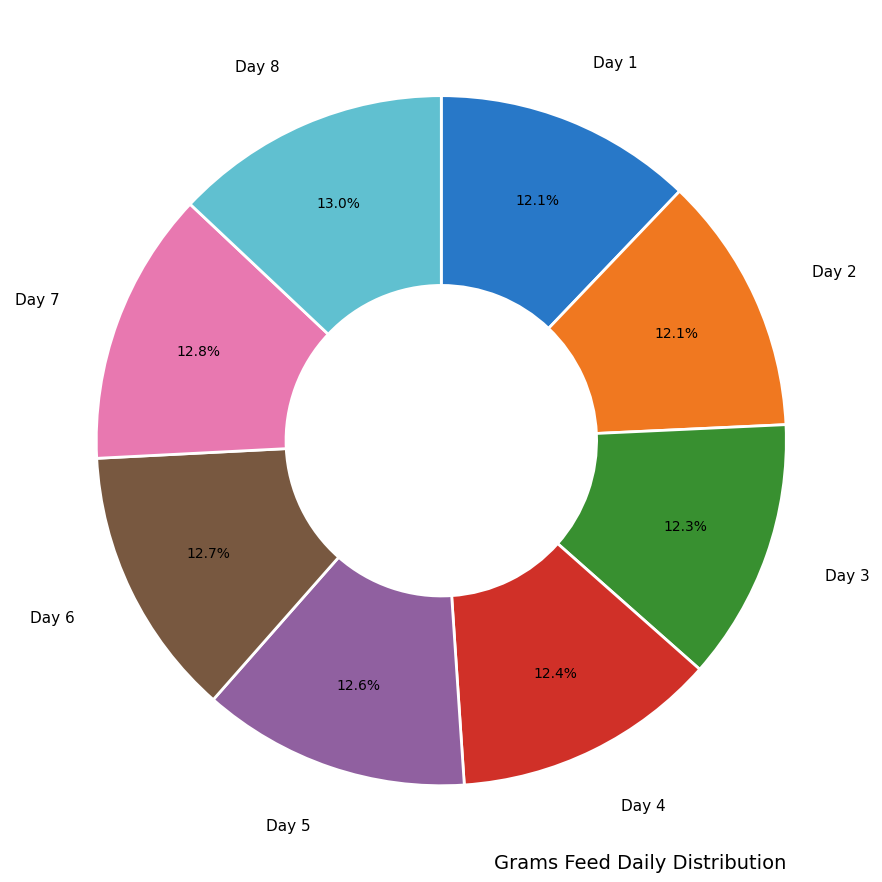

Does Day 6 account for over 50% of the chart?

No